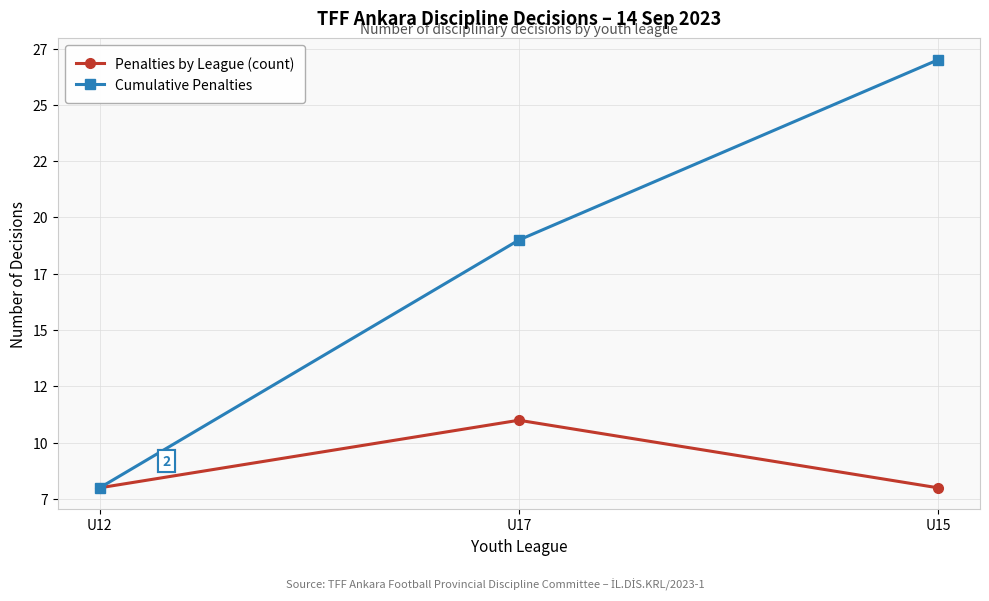

At U12, list the series in order from smallest to largest.

Penalties by League (count), Cumulative Penalties